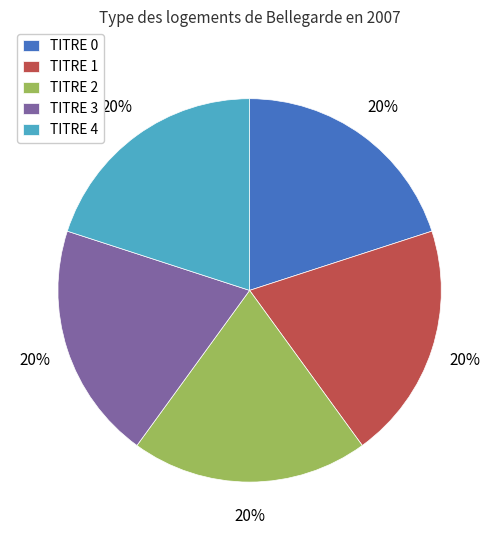

Combined, do TITRE 2 and TITRE 3 account for over 50%?

No